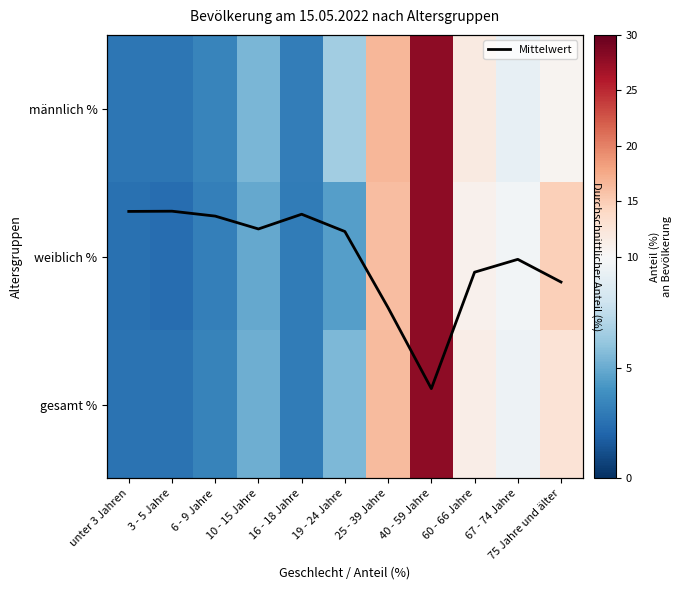

What is the difference between the second highest and minimum values in the Mittelwert (skaliert) series?

0.7